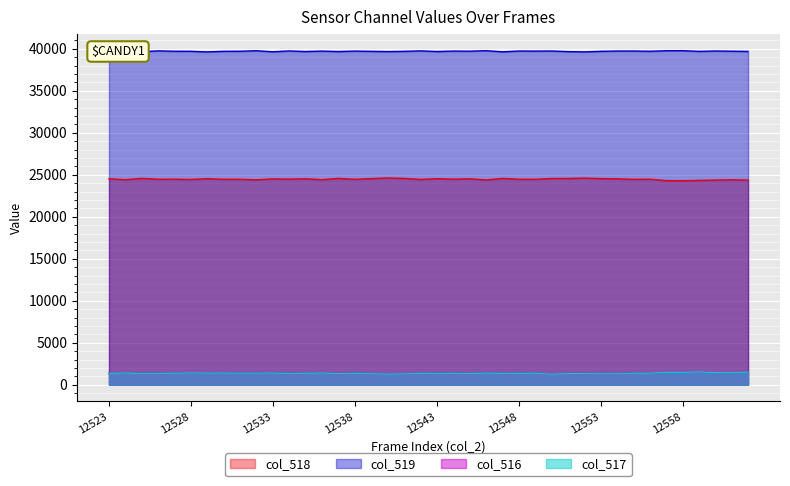

True or false: col_518 and col_519 intersect in this chart.

False